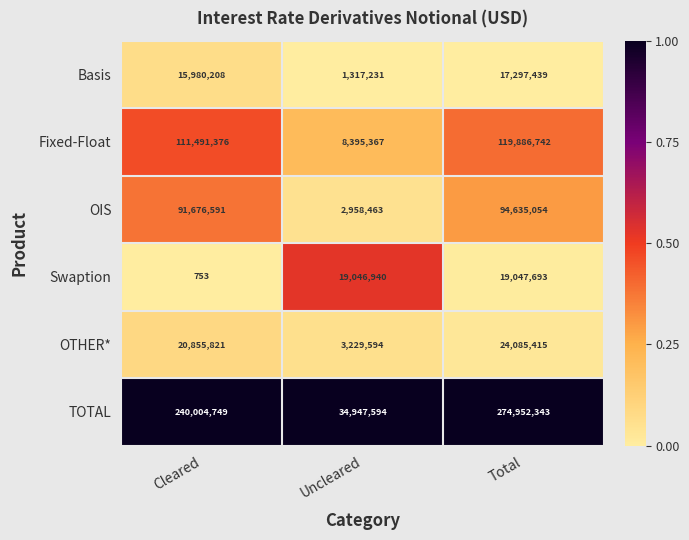

At which category is the sum across all series the highest?

Total